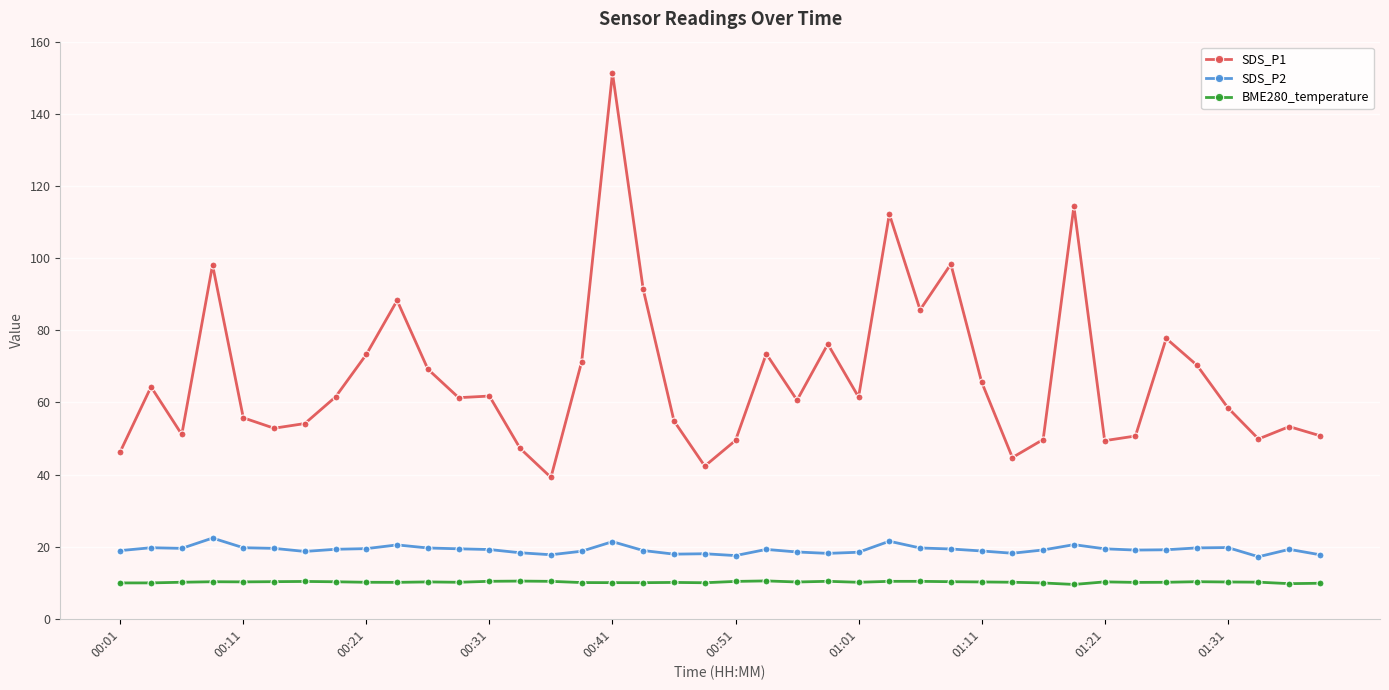

Which series has the widest spread of values?

SDS_P1